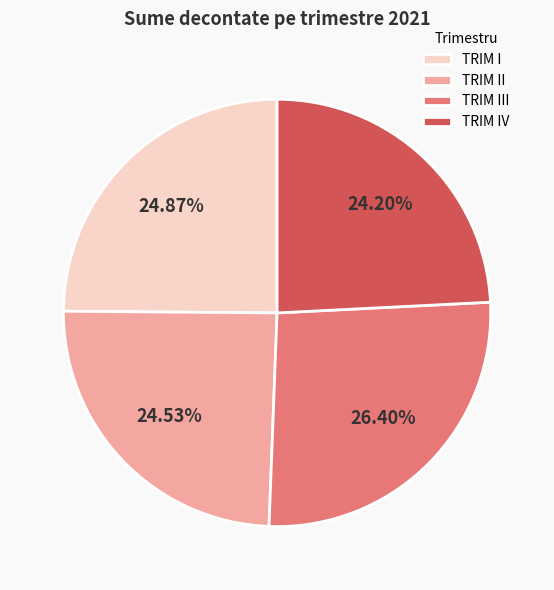

To the nearest percent, what percentage of the pie is TRIM II?

25%